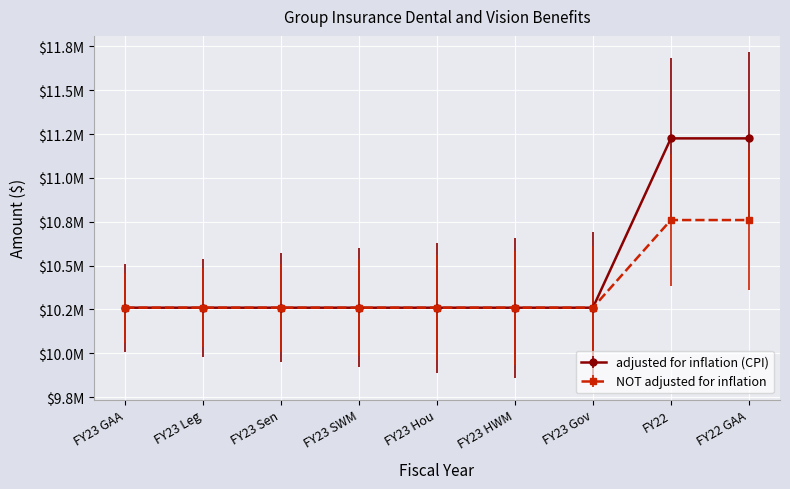

True or false: NOT adjusted for inflation has more than 0 points higher than both neighbors.

False